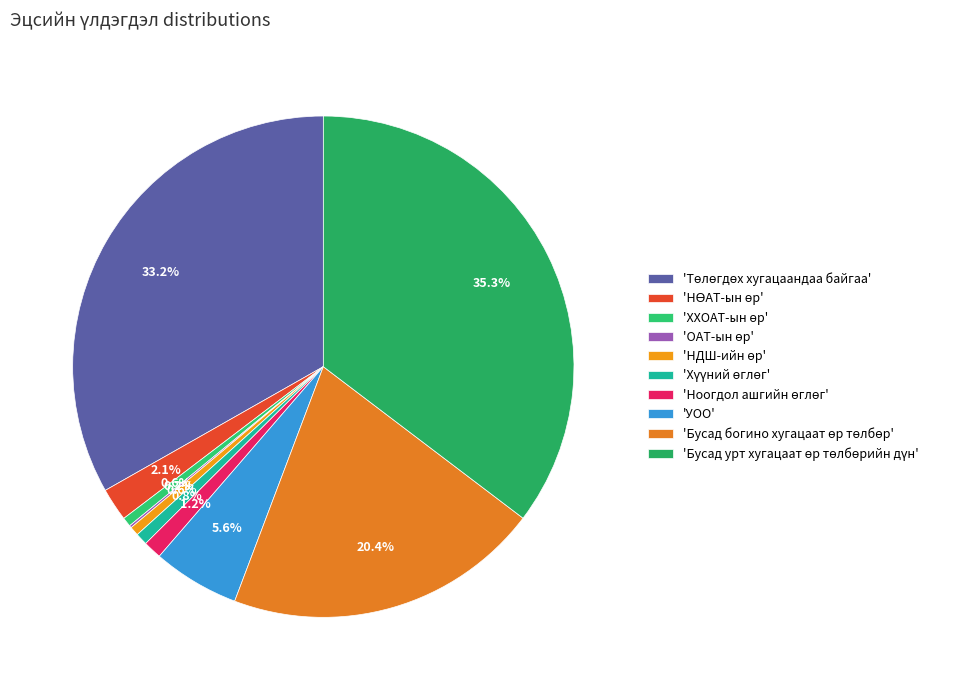

Count the number of slices in the pie.

10